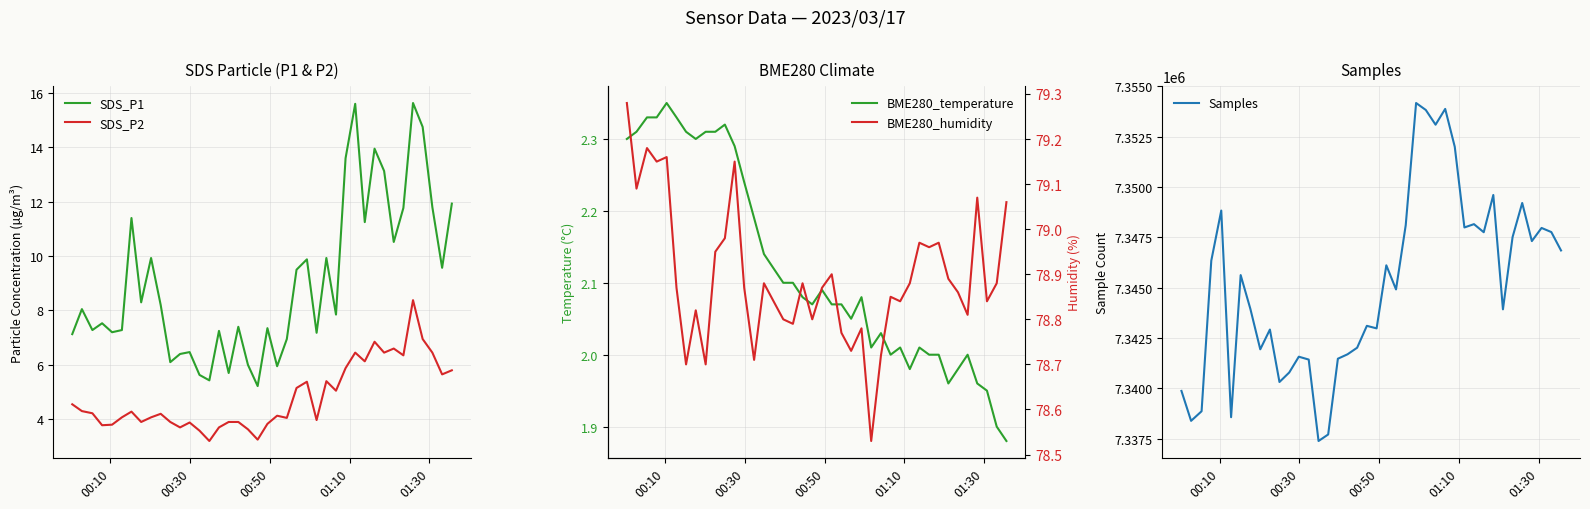

What are all the series names shown in the legend?

SDS_P1, SDS_P2, BME280_temperature, Samples, BME280_humidity